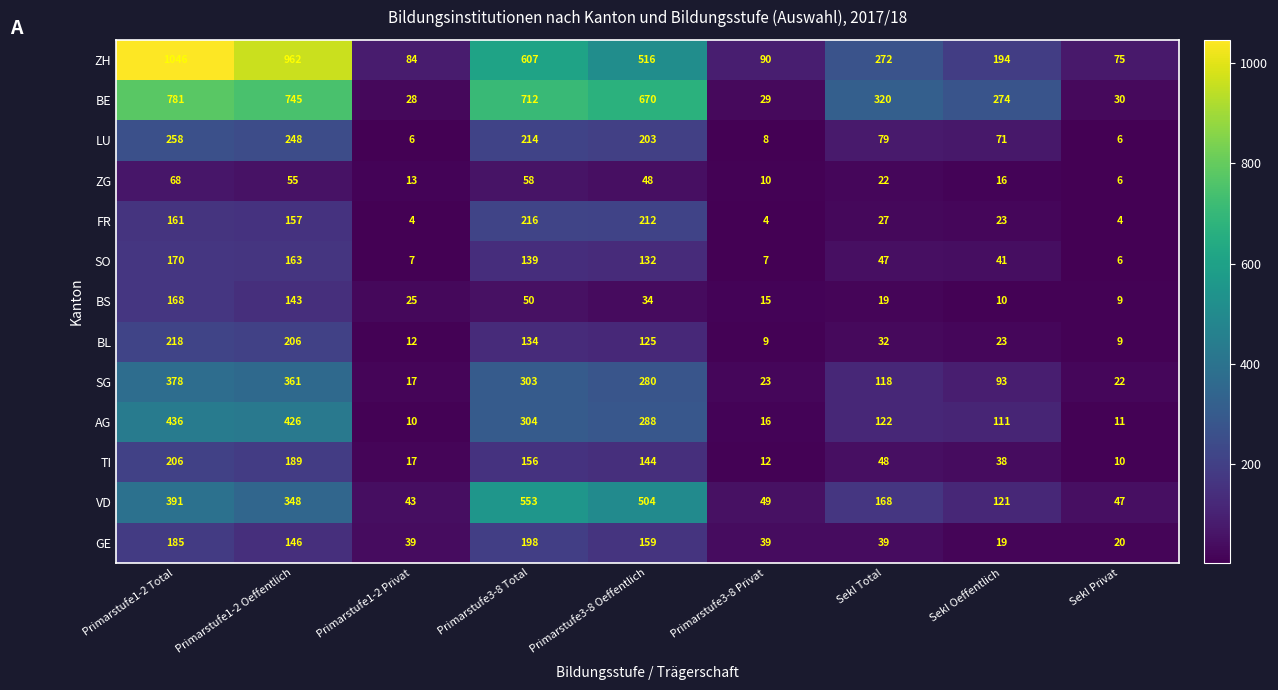

Read the BE value at Primarstufe1-2 Oeffentlich.

745